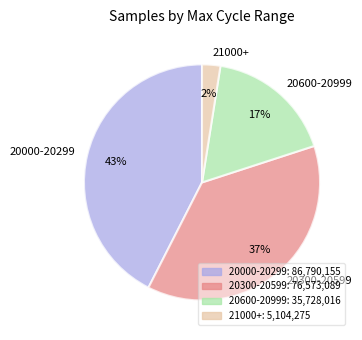

Do 20000-20299 and 20600-20999 together represent more than half of the pie?

Yes